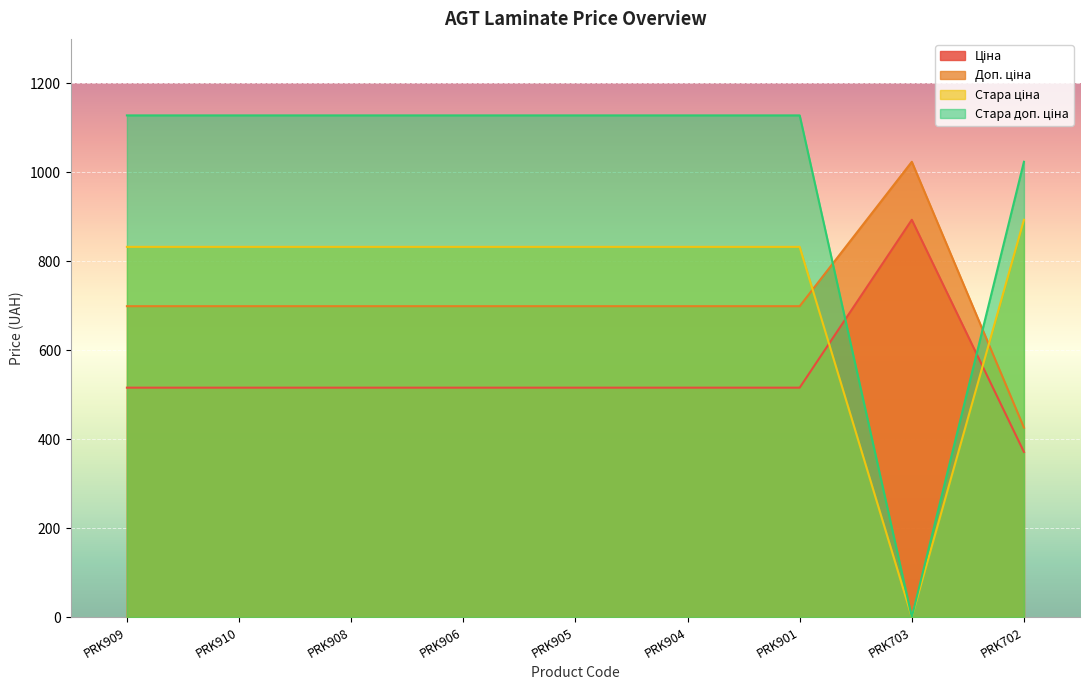

How many lines are shown in the chart?

4